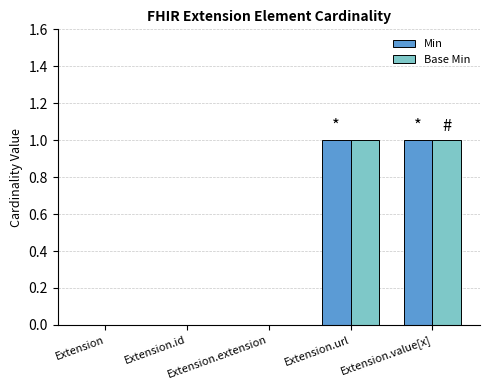

Reading left to right, what are all the values shown in this chart?

Min: 0	0	0	1	1
Base Min: 0	0	0	1	1